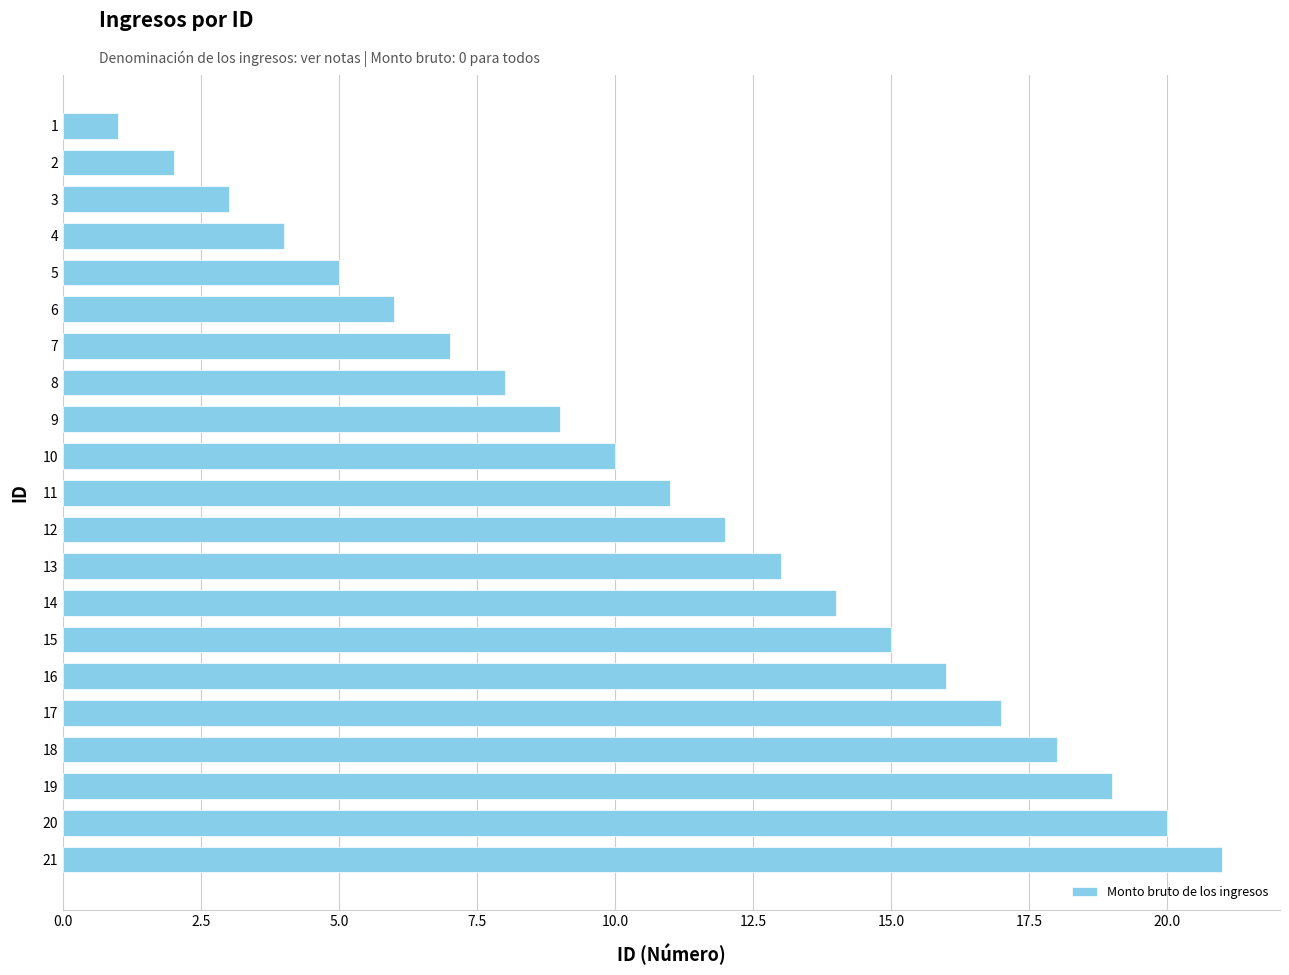

Rank the categories by value from highest to lowest.

21, 20, 19, 18, 17, 16, 15, 14, 13, 12, 11, 10, 9, 8, 7, 6, 5, 4, 3, 2, 1